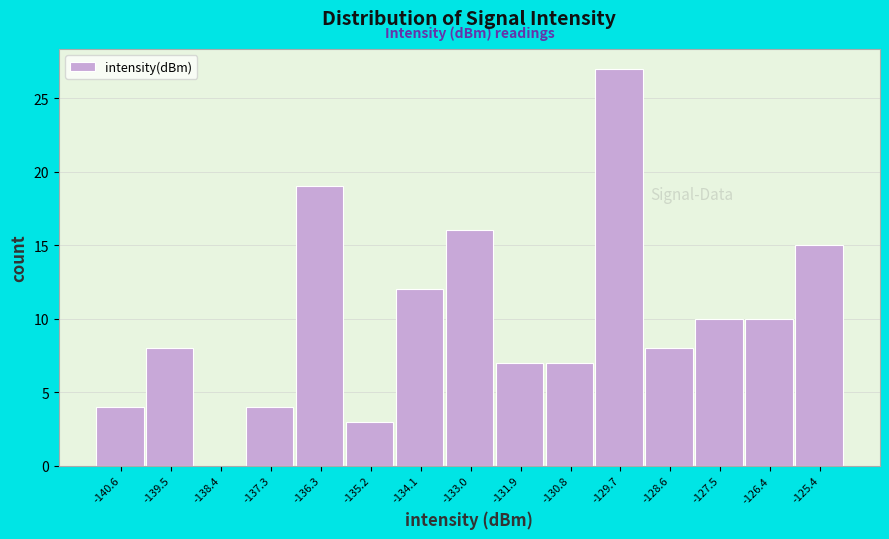

Reading left to right, list every bar in this chart as the range it spans on the x-axis followed by its height. Neither the bar edges nor the heights are printed on the chart, so give them approximately, as read against the axes.

-141.2 to -140.0: 4
-140.0 to -139.0: 8
-139.0 to -137.8: 0
-137.8 to -136.8: 4
-136.8 to -135.8: 19
-135.8 to -134.6: 3
-134.6 to -133.6: 12
-133.6 to -132.4: 16
-132.4 to -131.4: 7
-131.4 to -130.2: 7
-130.2 to -129.2: 27
-129.2 to -128.0: 8
-128.0 to -127.0: 10
-127.0 to -125.8: 10
-125.8 to -124.8: 15